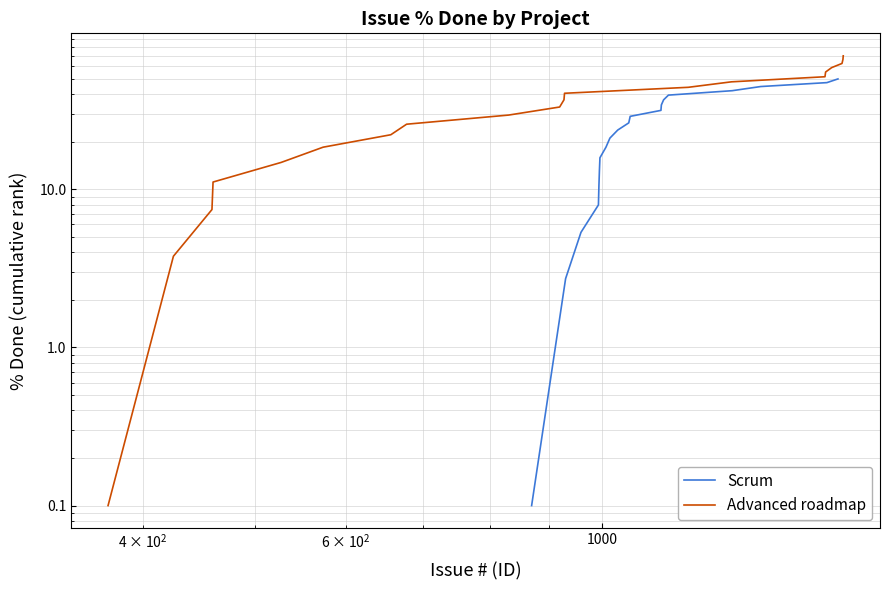

What is the average value of the Advanced roadmap series?

35.0